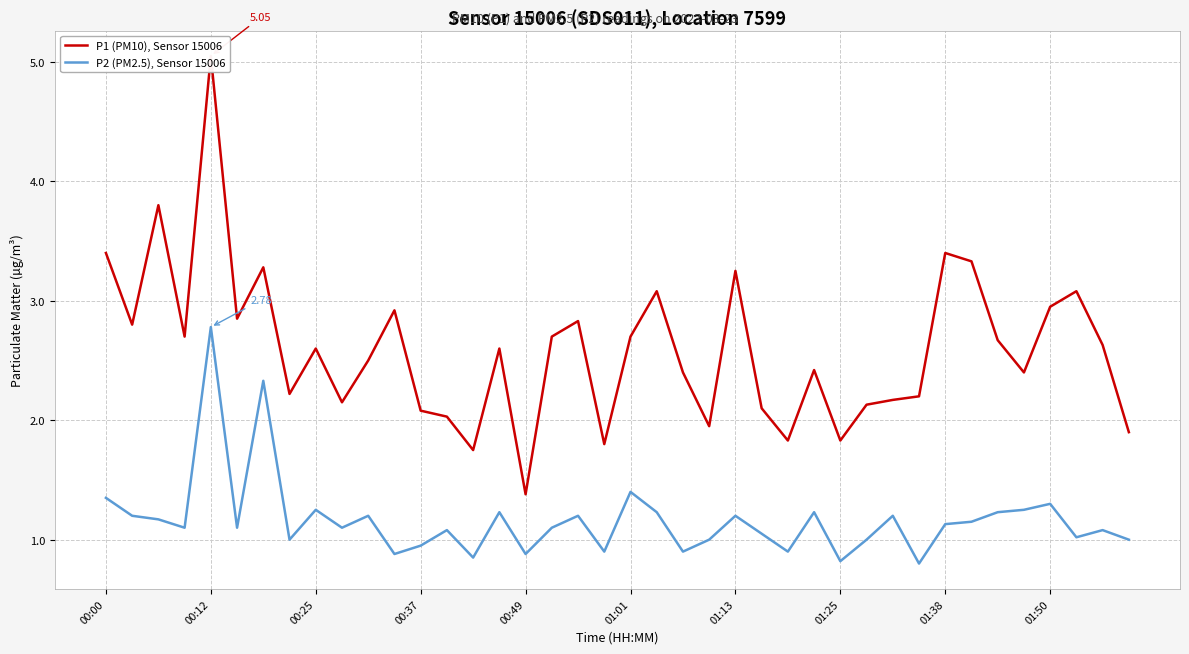

What is the total value across all series at 38?

3.7